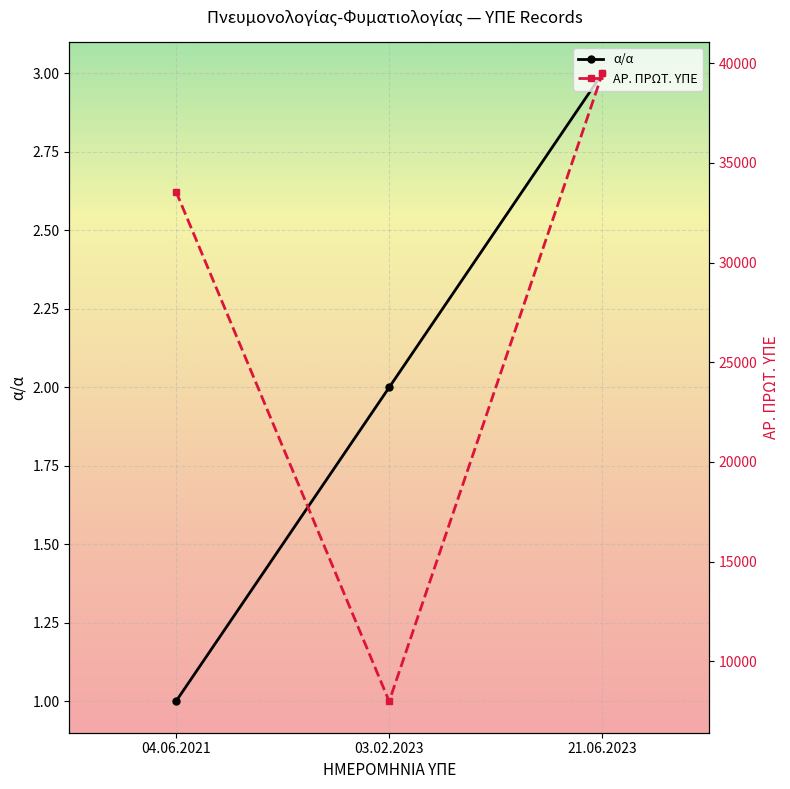

What is the maximum value shown in the chart?

39491